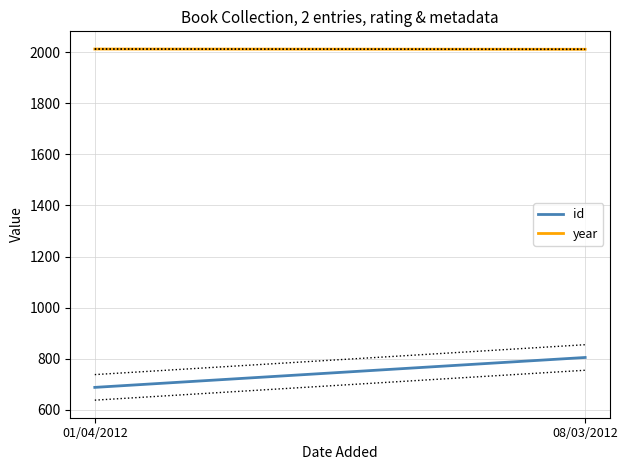

What are all the series names shown in the legend?

id, year